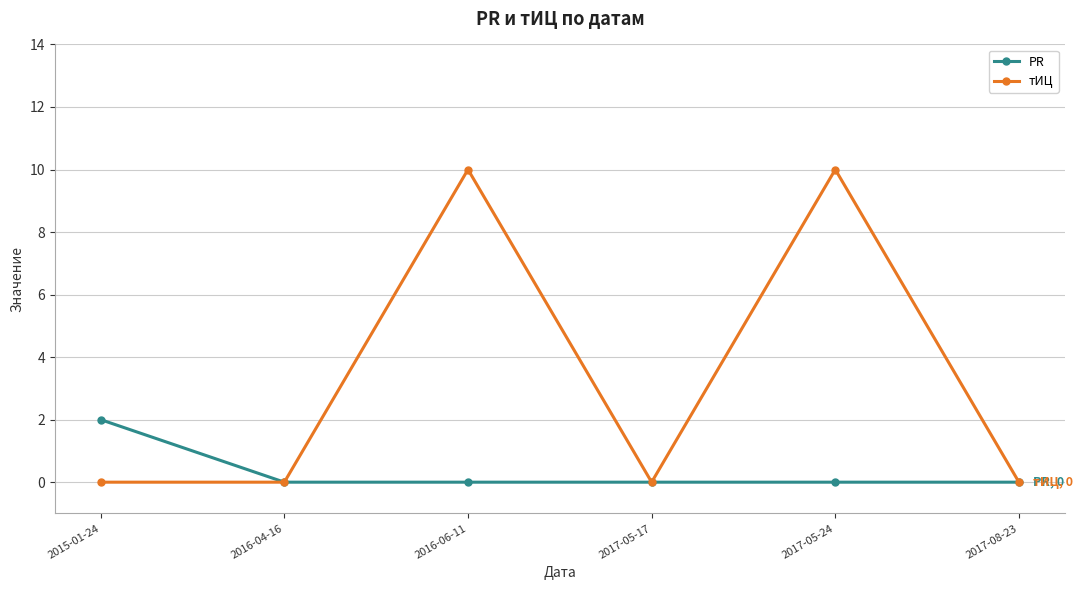

What is the maximum value for тИЦ?

10